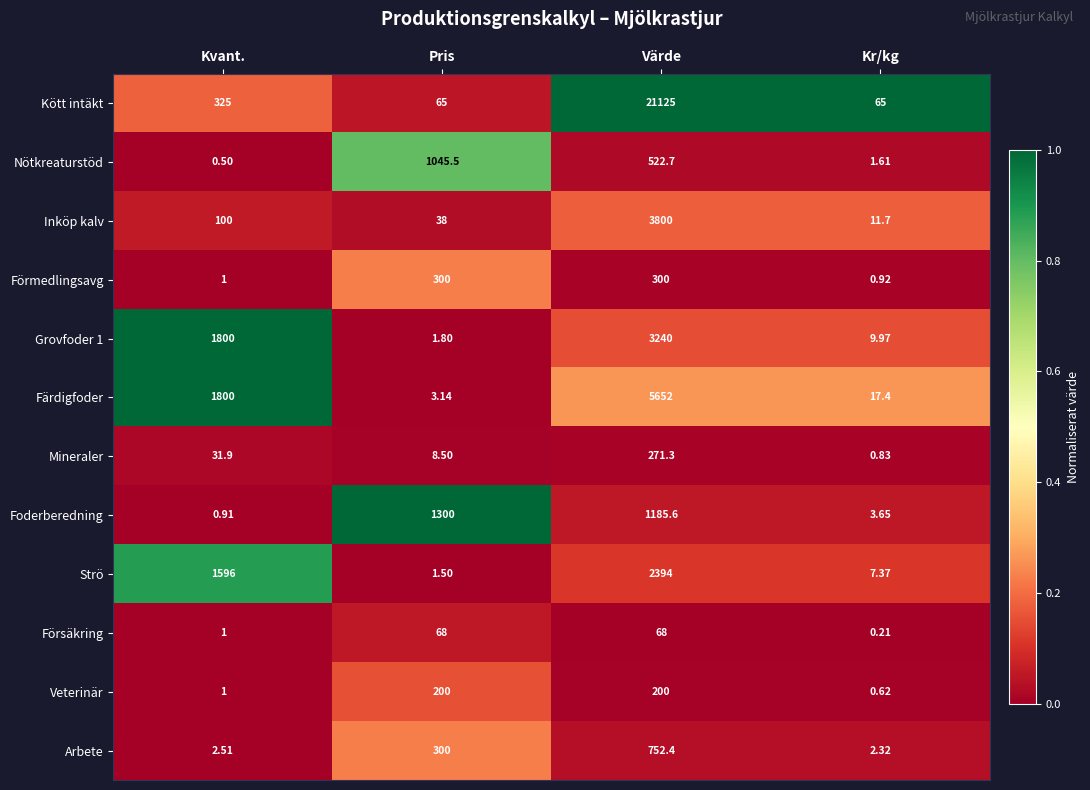

At how many categories does at least one series exceed 0?

4